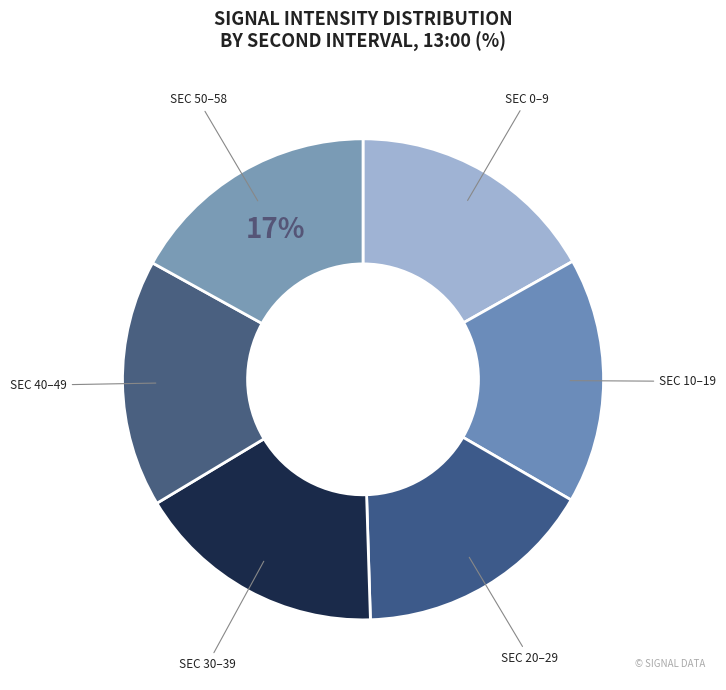

To the nearest percent, what is the difference between the largest and smallest slice percentages?

1%